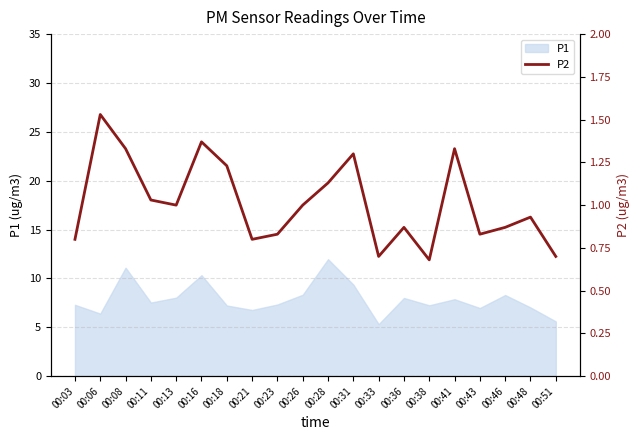

Reading left to right, extract all data points from this chart.

0.8	1.5	1.3	1.0	1.0	1.4	1.2	0.8	0.8	1.0	1.1	1.3	0.7	0.9	0.7	1.3	0.8	0.9	0.9	0.7